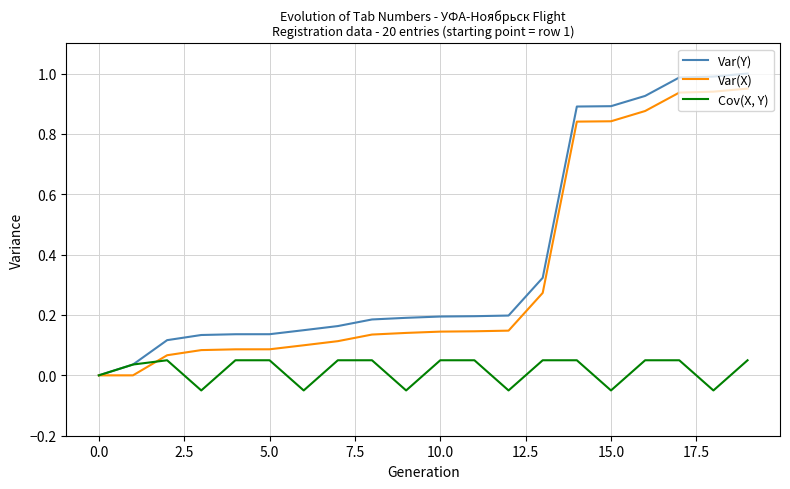

Count the number of data series in this chart.

3